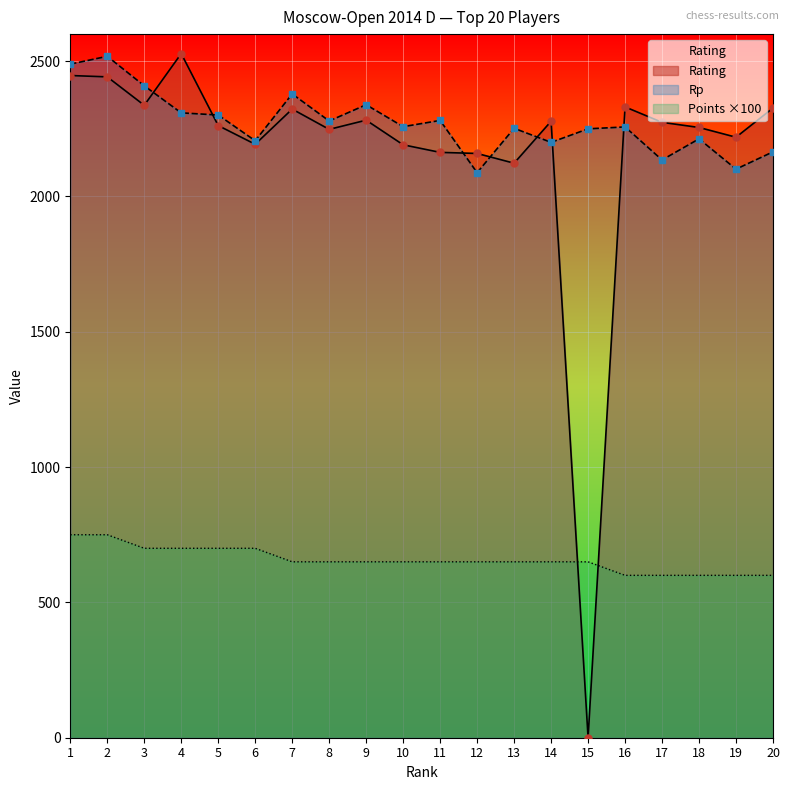

What is the value of the Rp point at the 19th from the left?

2101